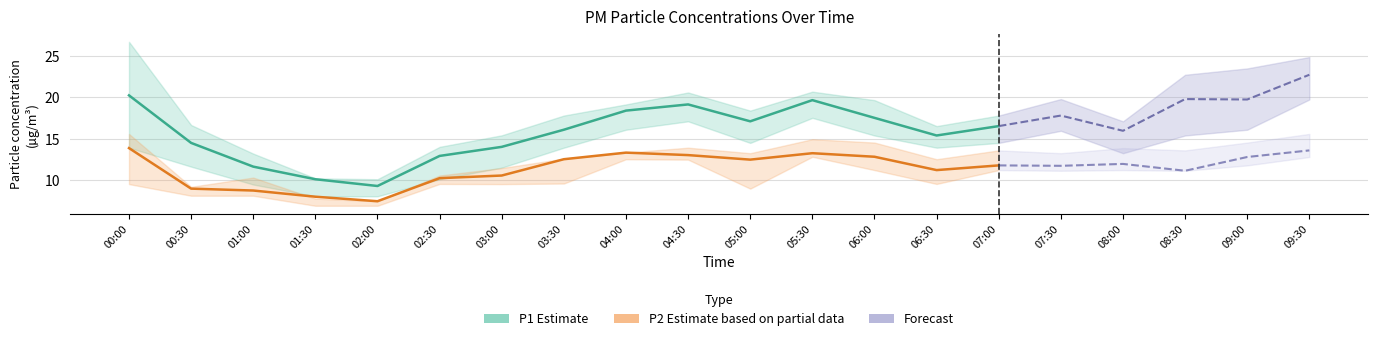

What is the difference between the second highest and second lowest values in the P1 series?

10.2